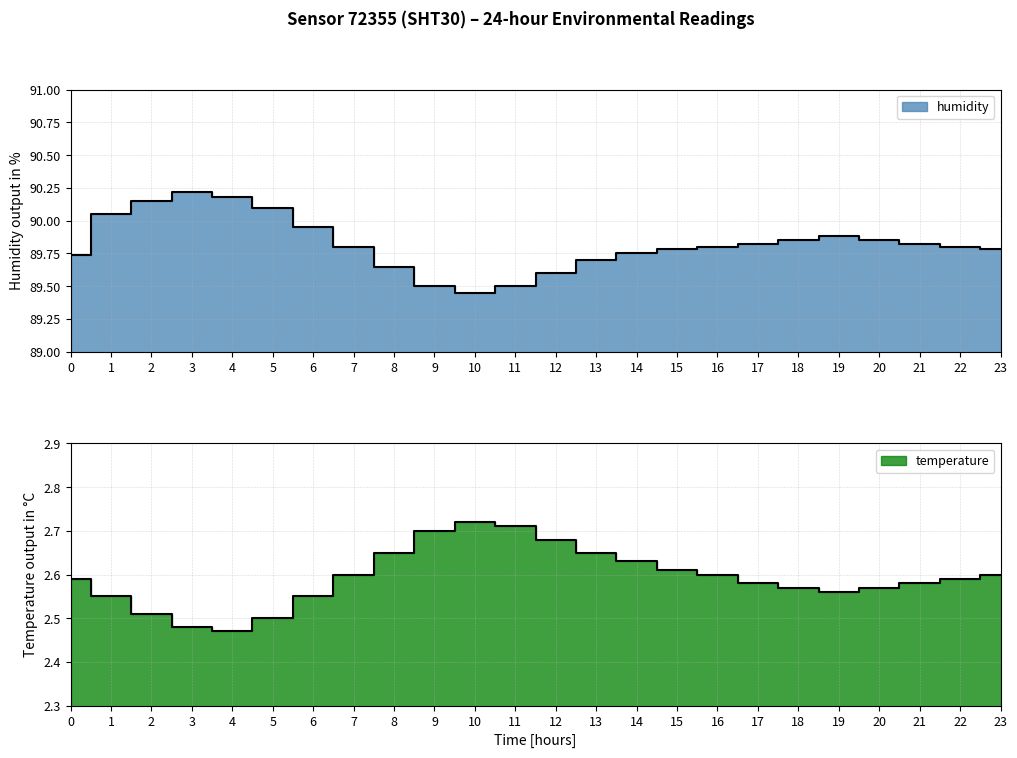

Where is the first local minimum for humidity?

10